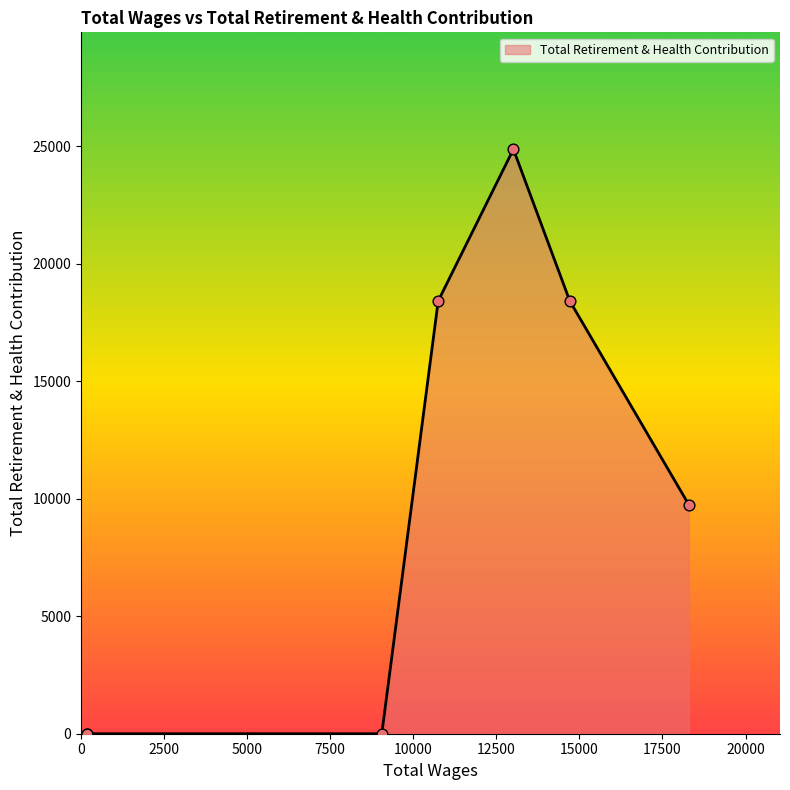

Between 189.0 and 13013.0, which is larger?

13013.0